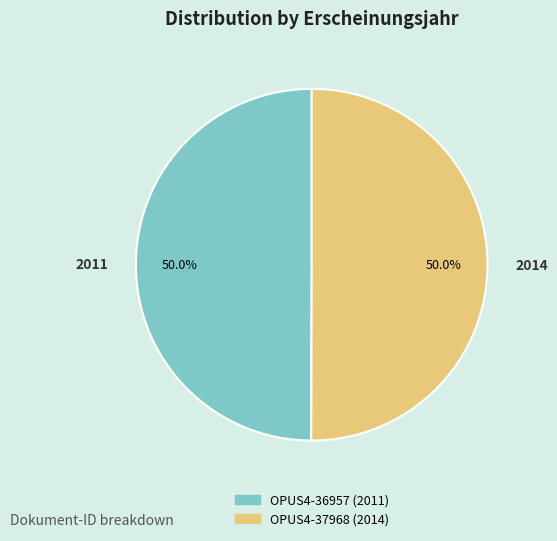

Approximately how many times larger is the value at OPUS4-37968 compared to OPUS4-36957?

1.0